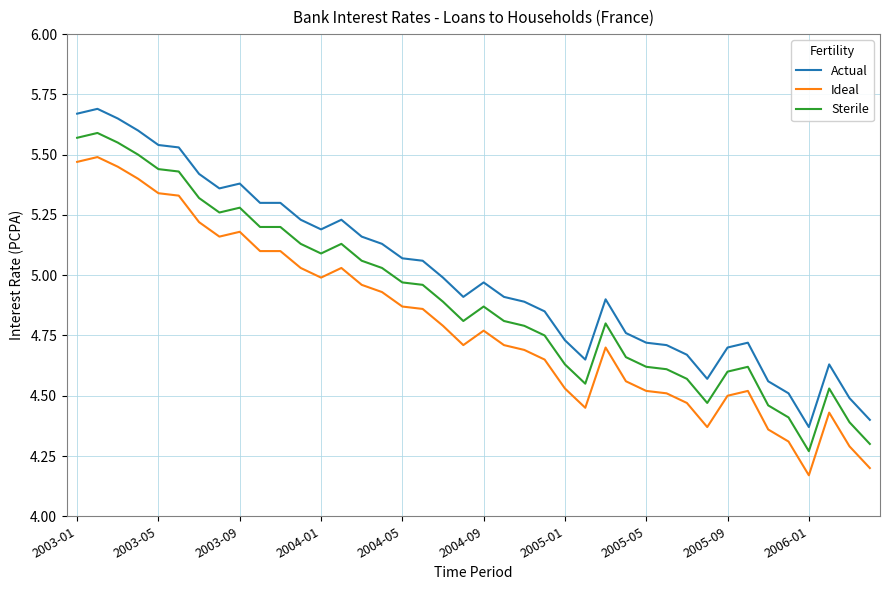

True or false: Actual and Sterile intersect in this chart.

False